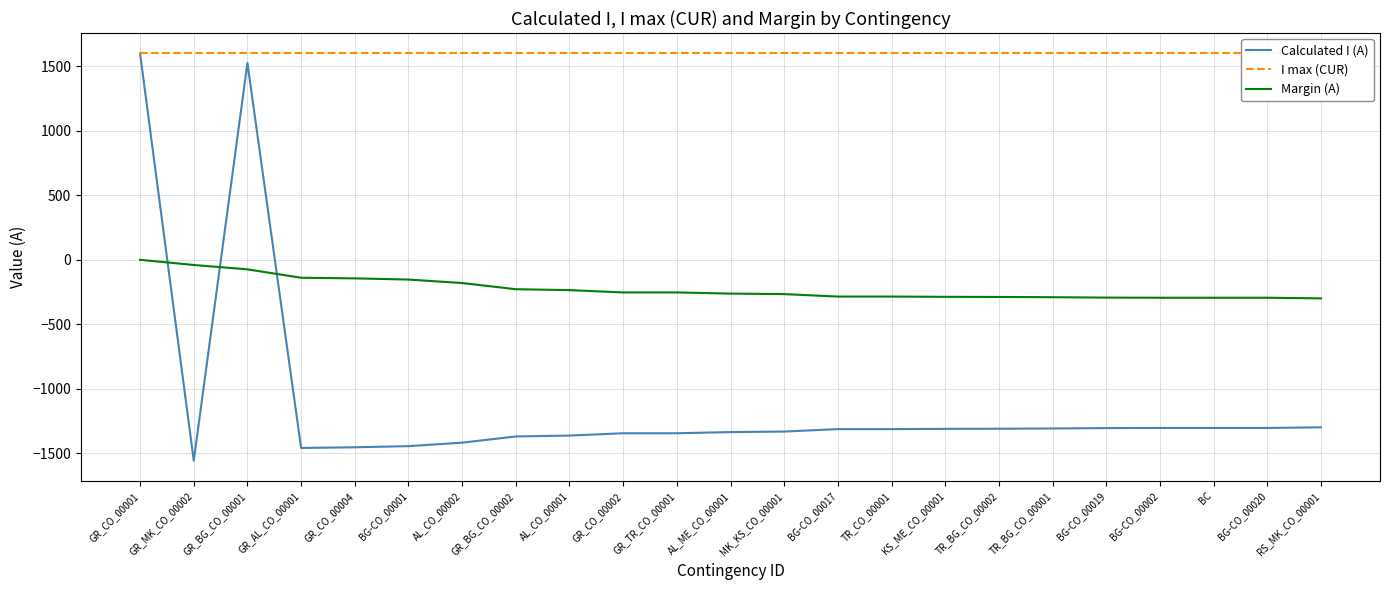

At which label does I max (CUR) reach its minimum?

GR_CO_00001